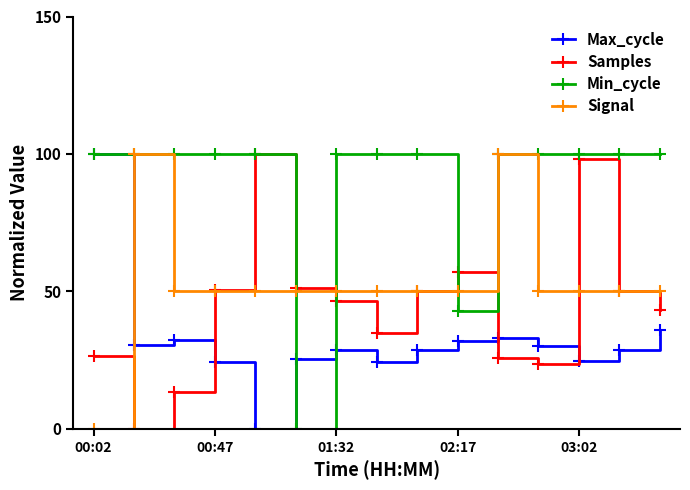

At how many categories does at least one series exceed 17?

15